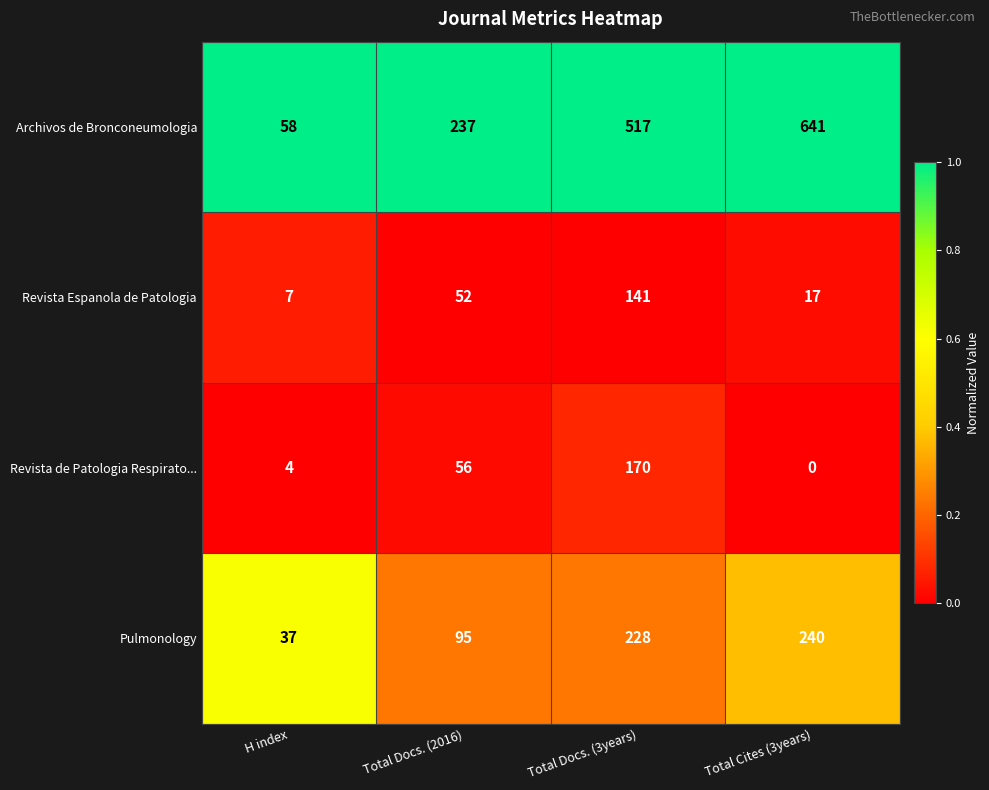

At which category is the sum across all series the highest?

Total Docs. (3years)